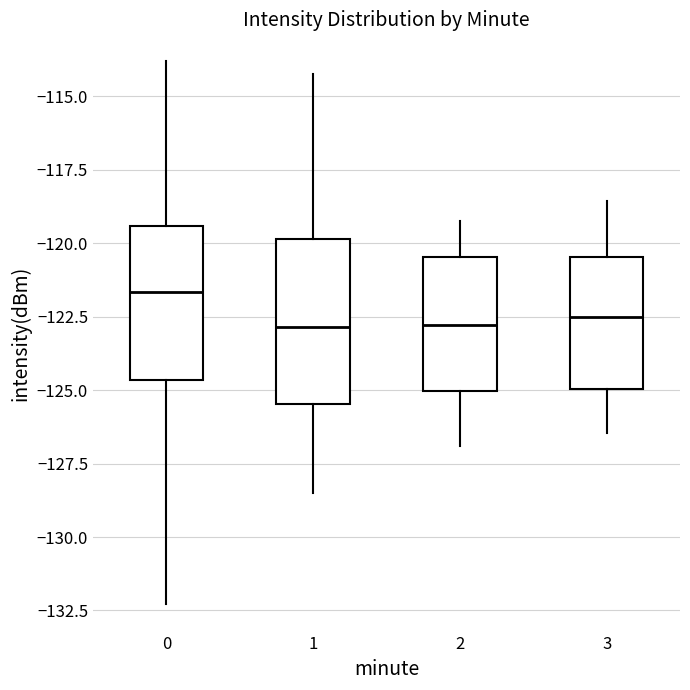

Reading left to right, transcribe this box plot: for each box, give where its median line is, the range the box spans, and where its two whiskers end, as read against the y-axis. The values are not printed on the chart, so give them approximately, as read against the axis.

0: median -121.5, box -124.5 to -119.5, whiskers -132.5 to -114.0
1: median -123.0, box -125.5 to -120.0, whiskers -128.5 to -114.0
2: median -123.0, box -125.0 to -120.5, whiskers -127.0 to -119.0
3: median -122.5, box -125.0 to -120.5, whiskers -126.5 to -118.5